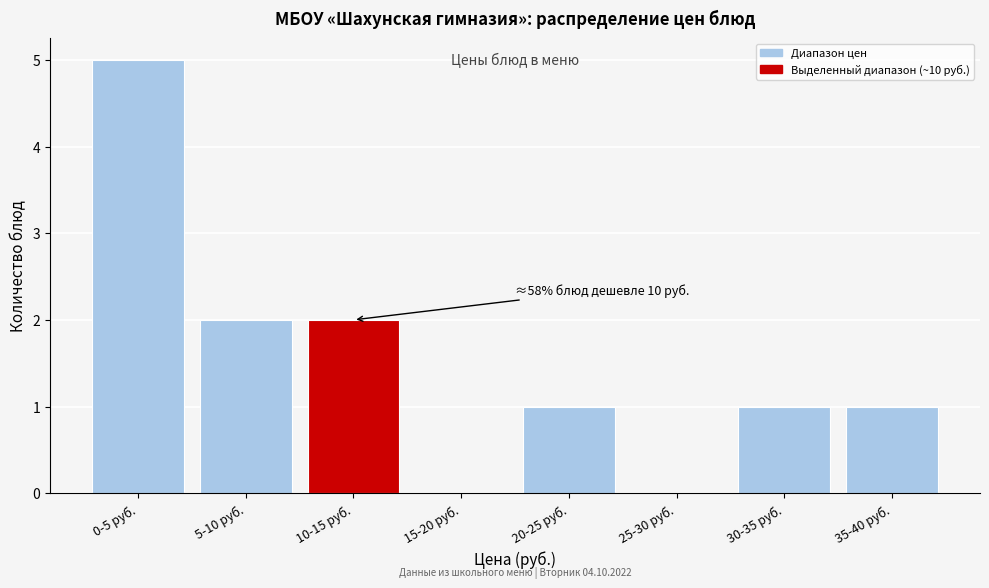

Reading right to left, extract all data points from this chart.

35-40 руб.=1	30-35 руб.=1	25-30 руб.=0	20-25 руб.=1	15-20 руб.=0	10-15 руб.=2	5-10 руб.=2	0-5 руб.=5